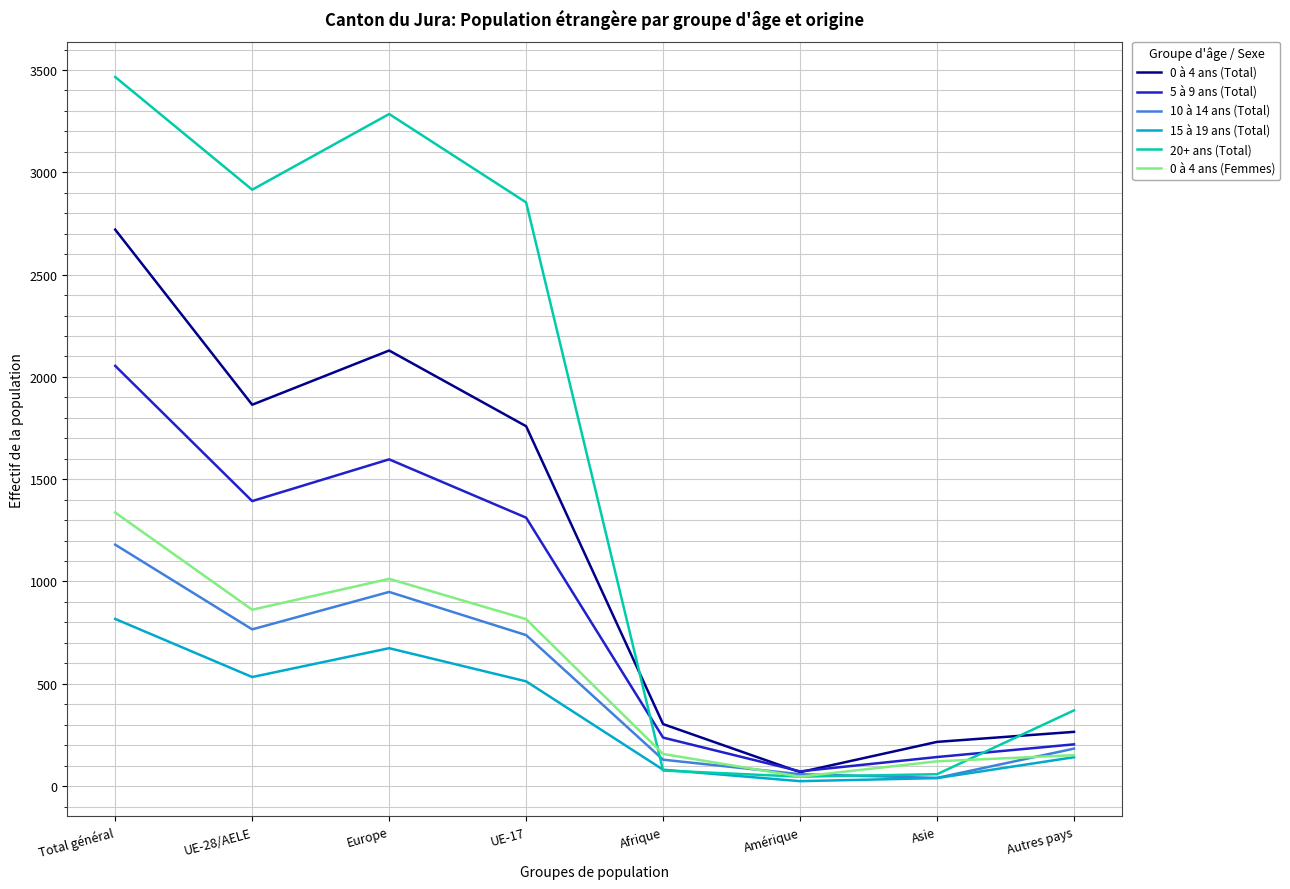

What is the maximum value shown in the chart?

3466